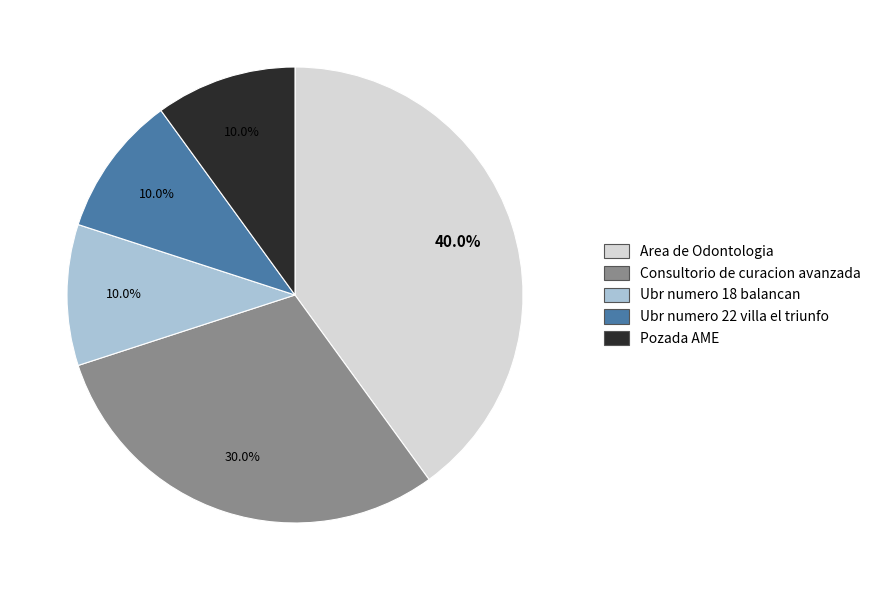

Which category has the biggest portion of the pie?

Area de Odontologia